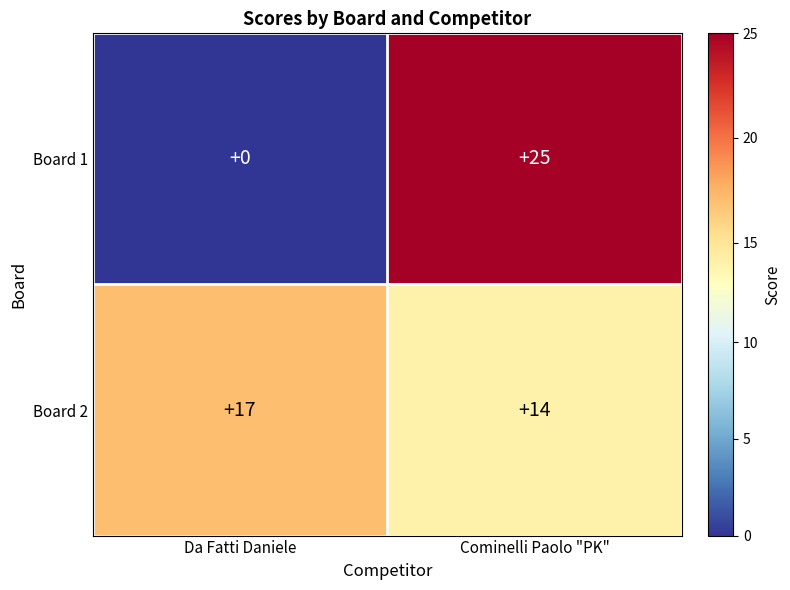

The value of Board 2 at Da Fatti Daniele is 17. True or false?

True